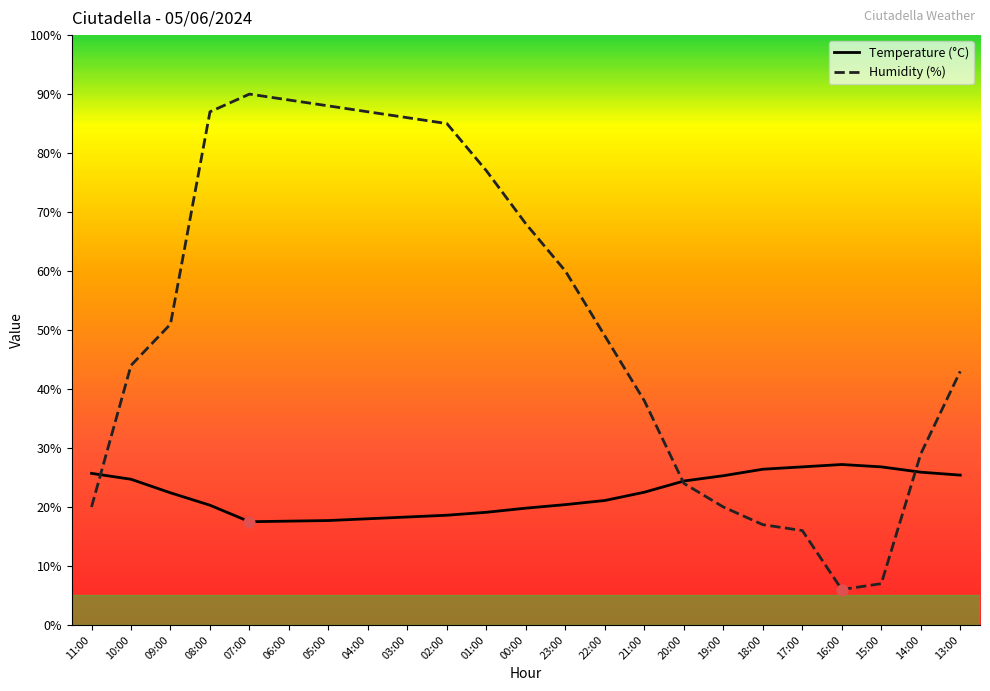

Is the value of Temperature (°C) at 14:00 greater than the value of Humidity (%) at 20:00?

Yes